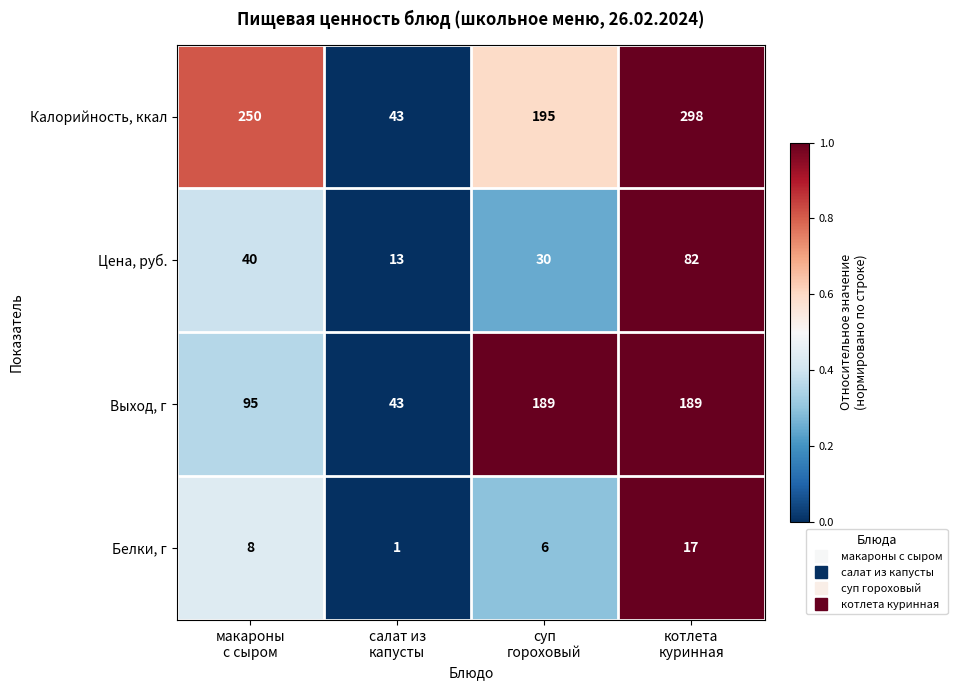

Reading right to left, what are all the values shown in this chart?

Калорийность, ккал: 298	195	43	250
Цена, руб.: 82	30	13	40
Выход, г: 189	189	43	95
Белки, г: 17	6	1	8